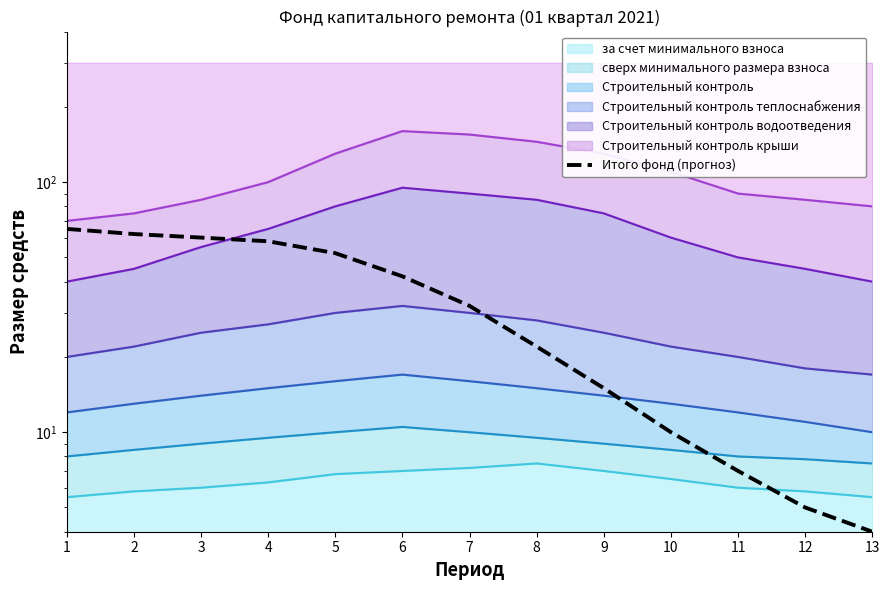

What is the sum of the values at 13 and 3?

64